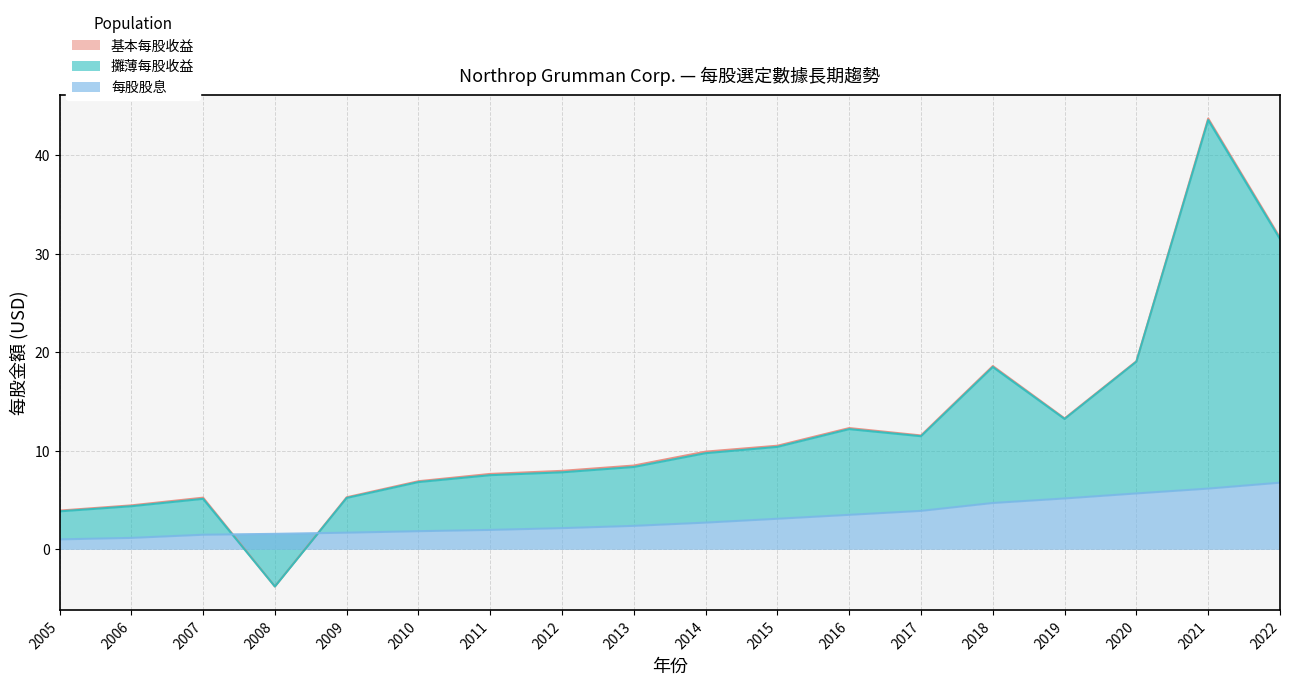

Between 2016 and 2015, which is larger?

2016